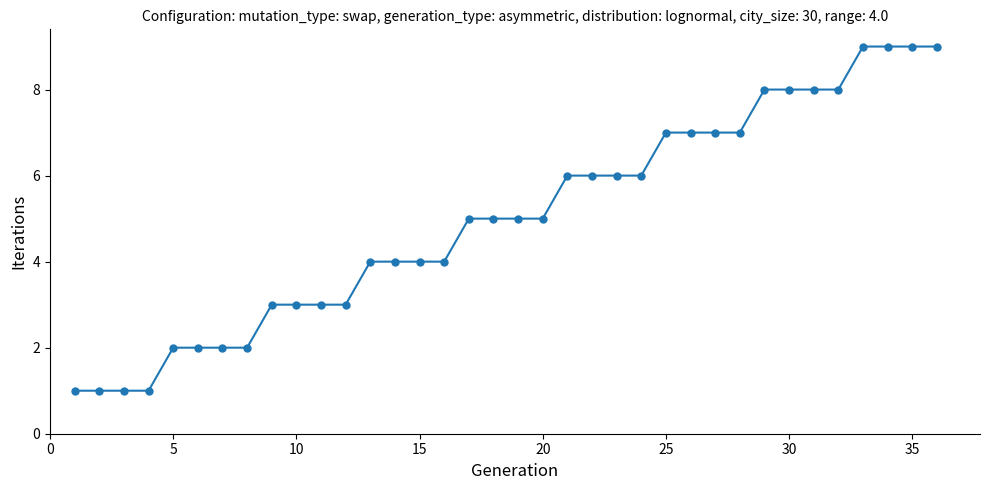

What is the greatest value displayed?

9